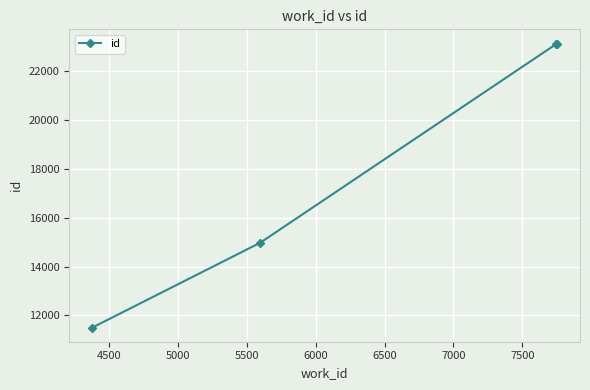

What is the difference between the second highest and minimum values?

11607